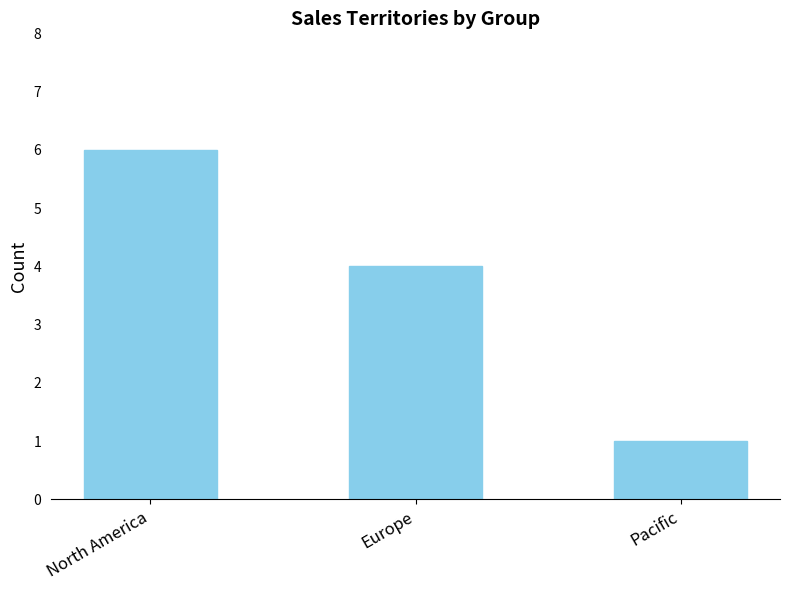

How many data points are less than 4?

1